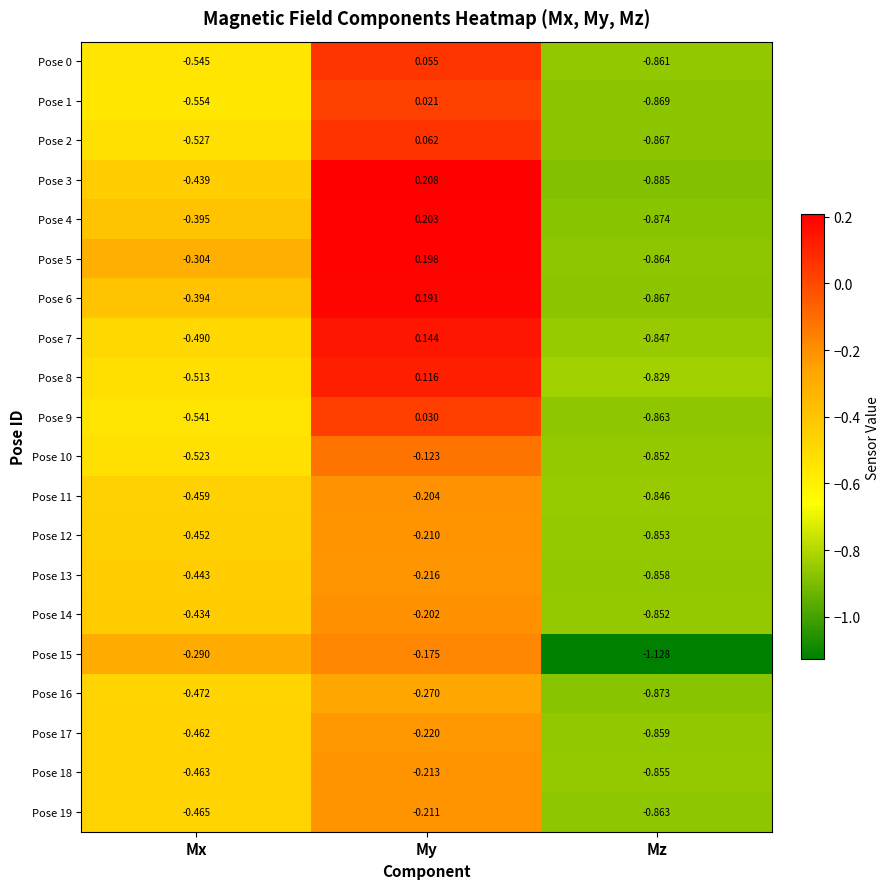

At which label does Pose 0 first exceed 0?

My